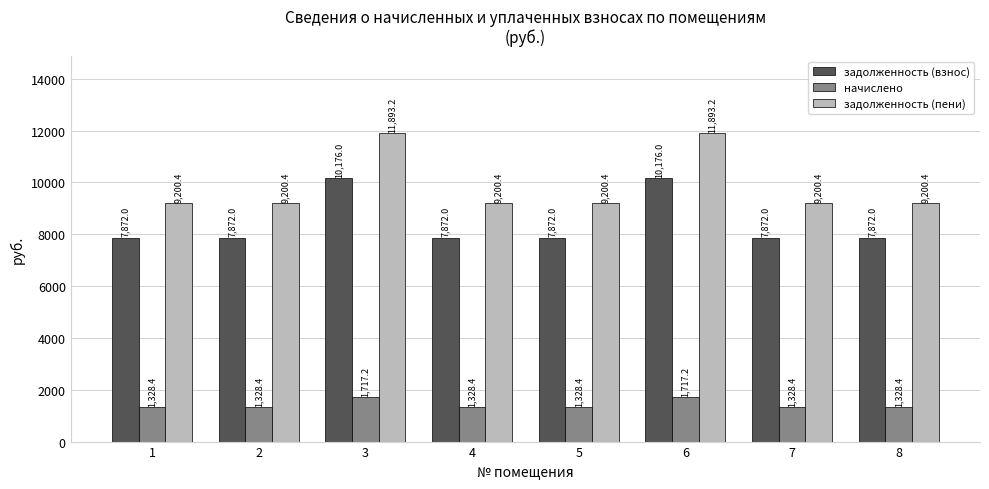

What is the average value of the задолженность (взнос) series?

8448.0